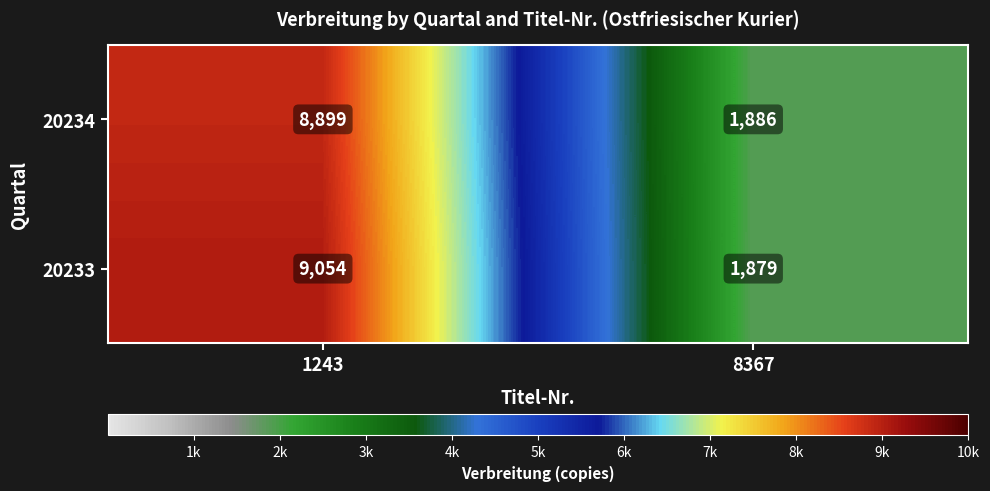

Which category has the lowest value in the 20233 series?

8367